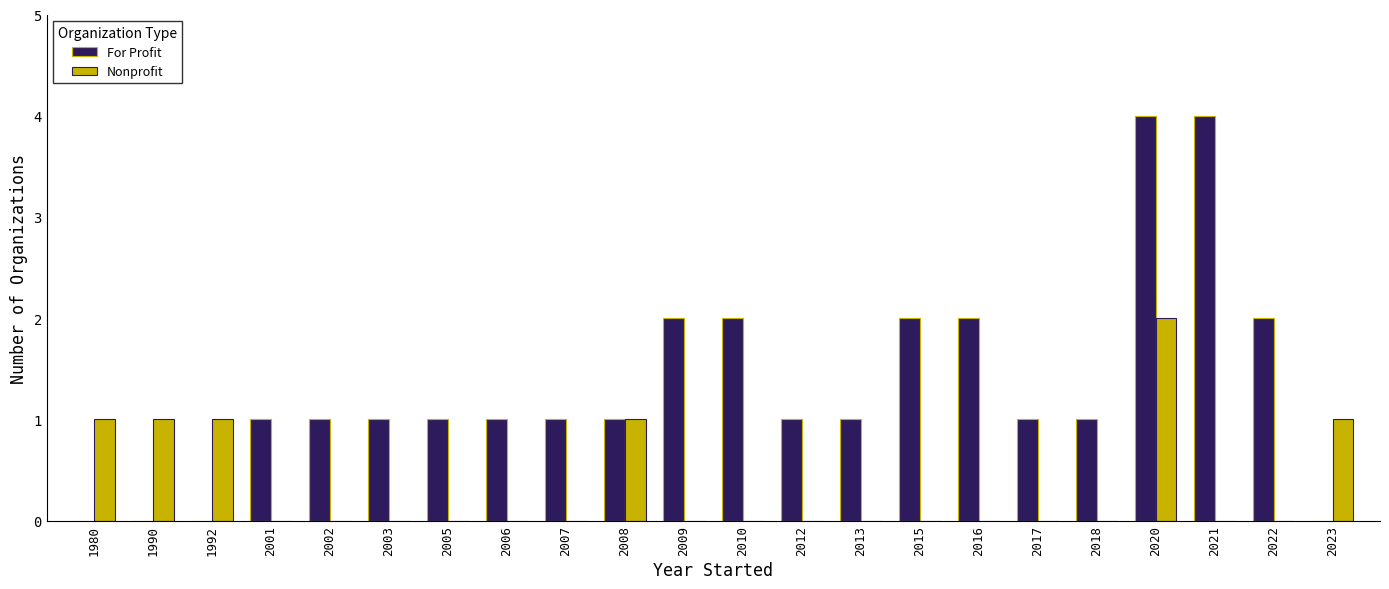

Is the value of Nonprofit at 2023 greater than the value of For Profit at 1990?

Yes